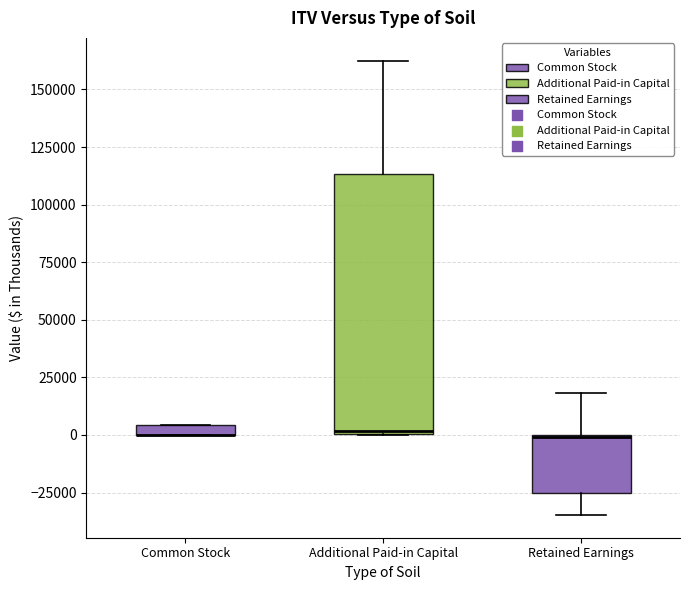

Comparing the boxes themselves (not the whiskers), which one is the tallest?

Additional Paid-in Capital